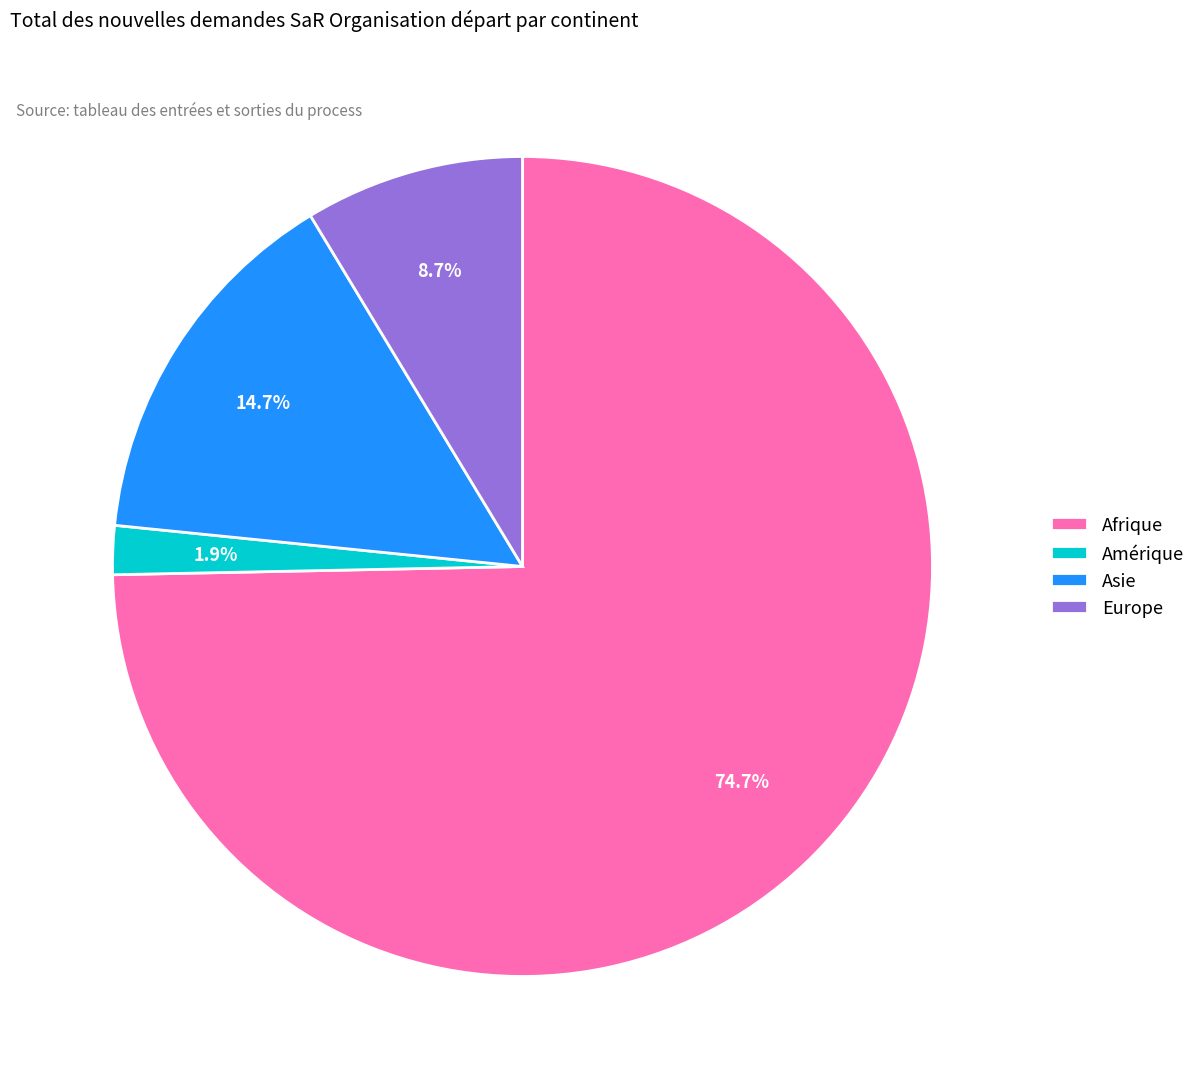

What is the majority slice?

Afrique